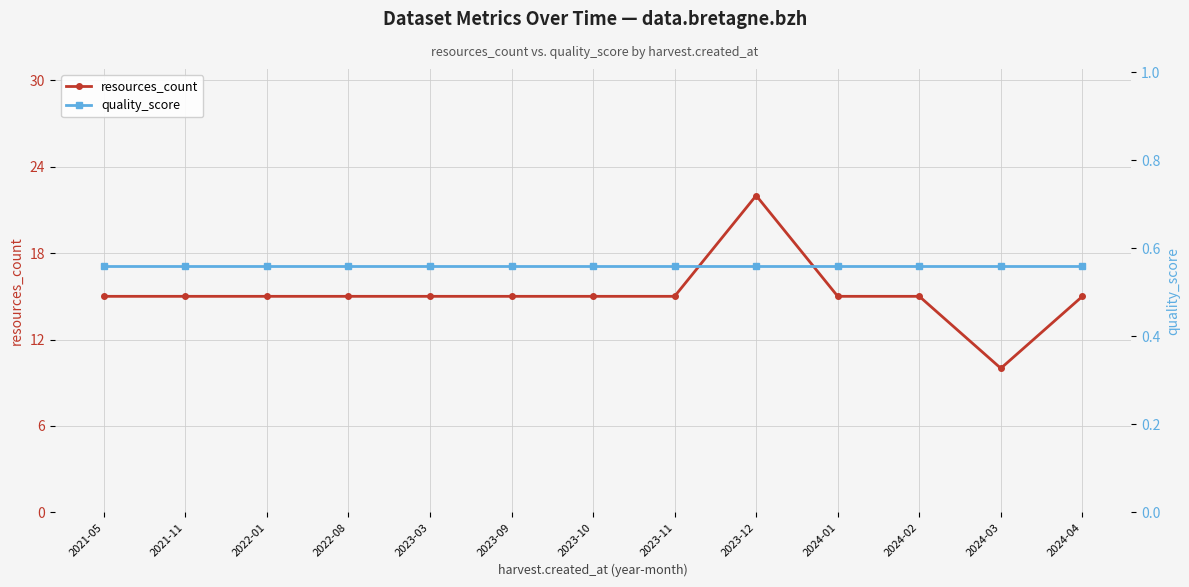

What is the average value of the quality_score series?

0.6